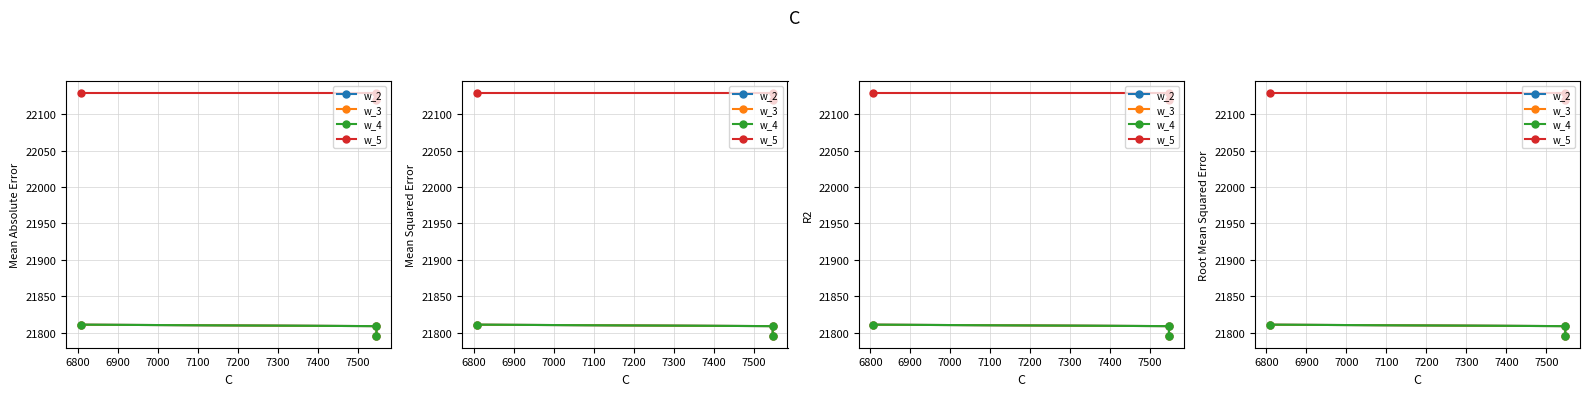

Is it true that w_3 equals 21811 at 6900?

True